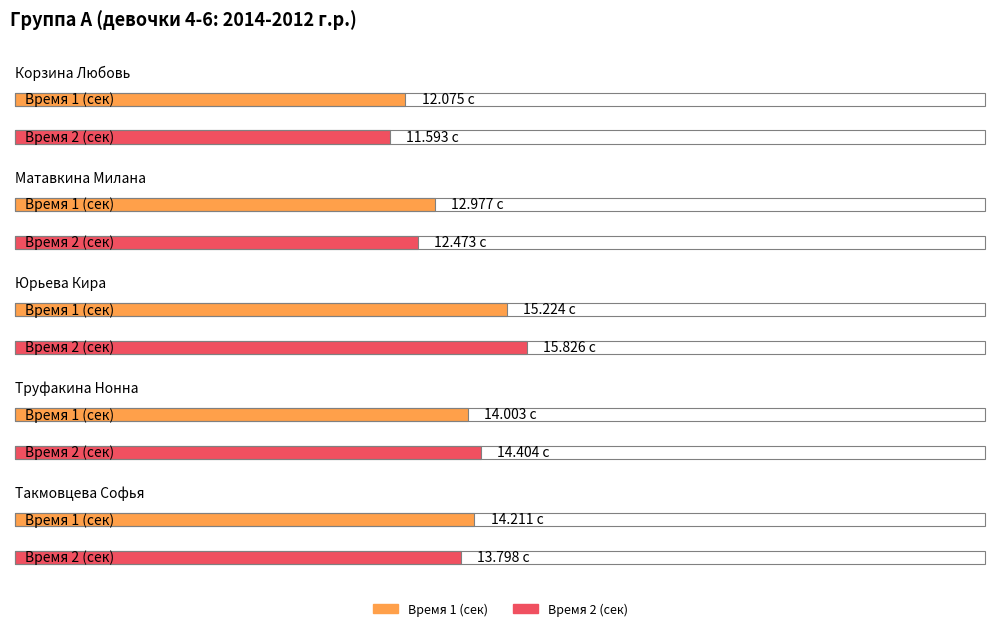

At Корзина Любовь, list the series in order from largest to smallest.

Время 1 (сек), Время 2 (сек)